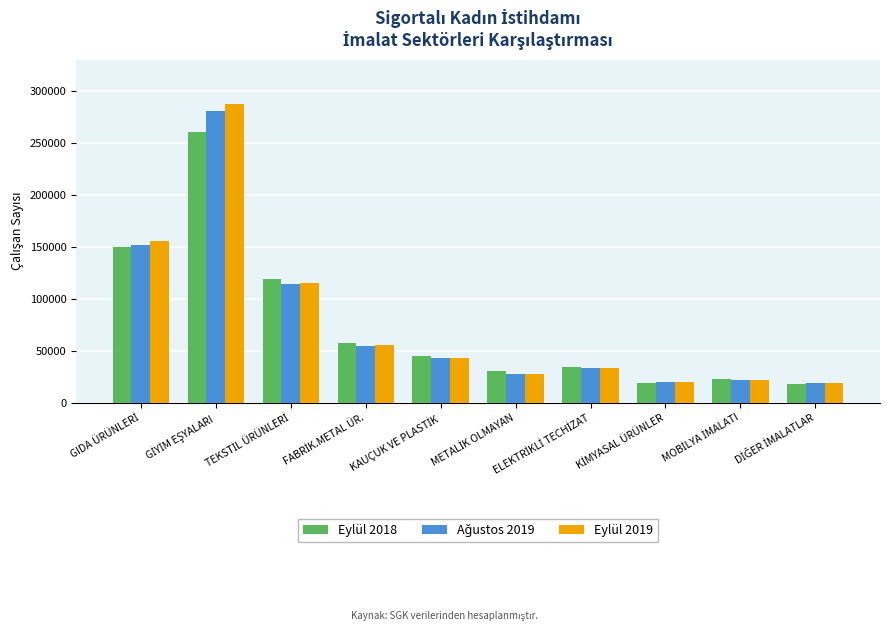

Which series has the largest range (max minus min)?

Eylül 2019